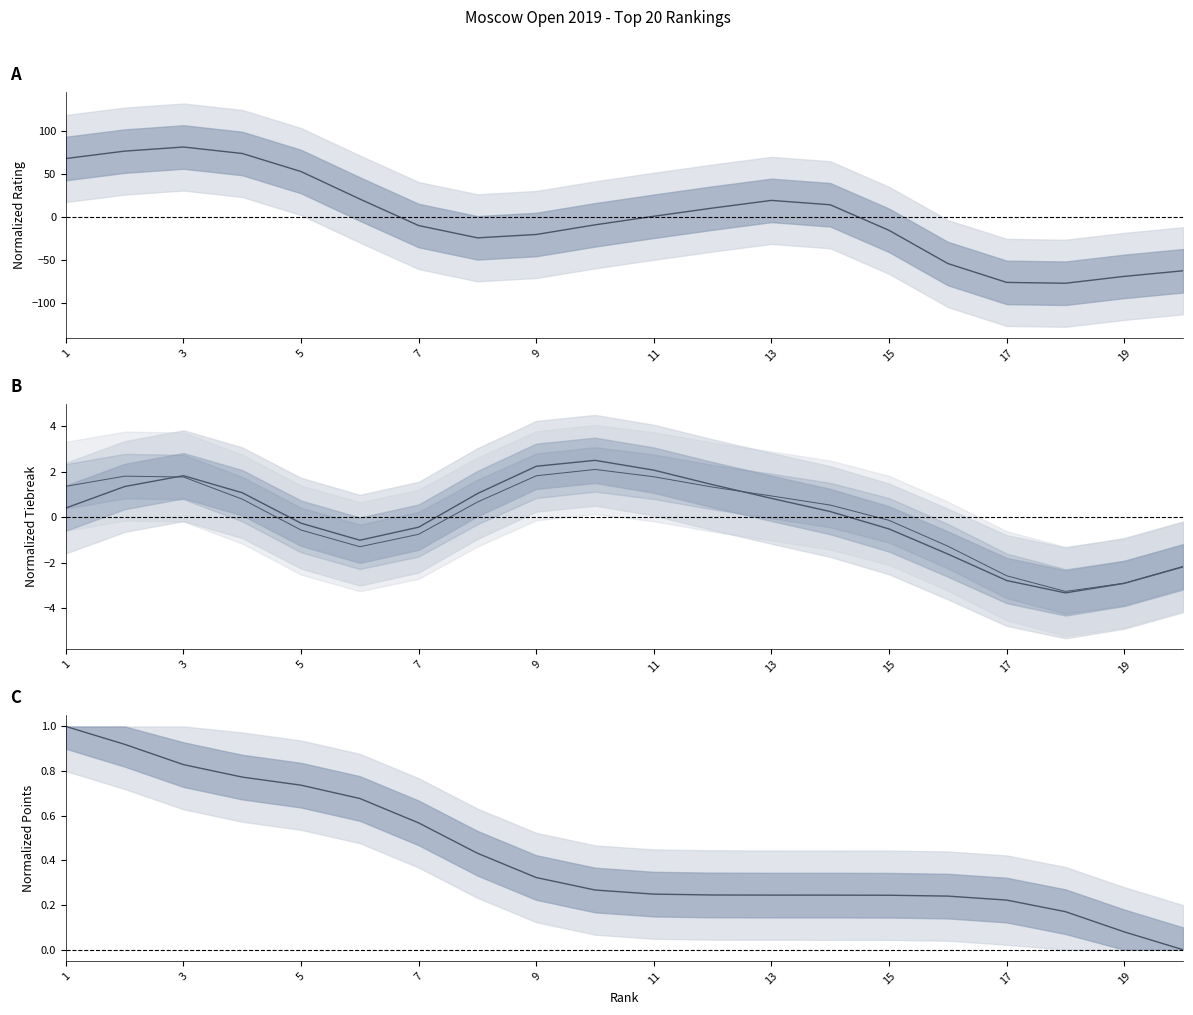

Reading right to left, list all the values displayed in this chart.

RtgI: -62.6	-69.1	-77.1	-76.1	-54.2	-15.6	14.2	19.3	10.4	0.8	-9.1	-20.4	-24.3	-10.0	20.9	52.9	73.9	81.4	76.6	68.0
TB1: -2.2	-2.9	-3.3	-2.8	-1.6	-0.5	0.3	0.8	1.4	2.1	2.5	2.2	1.0	-0.4	-1.0	-0.3	1.1	1.8	1.4	0.4
TB2: -2.2	-2.9	-3.3	-2.6	-1.3	-0.1	0.5	0.9	1.3	1.8	2.1	1.8	0.7	-0.7	-1.3	-0.6	0.8	1.8	1.8	1.4
Pts: 0.0	0.1	0.2	0.2	0.2	0.2	0.2	0.2	0.2	0.2	0.3	0.3	0.4	0.6	0.7	0.7	0.8	0.8	0.9	1.0